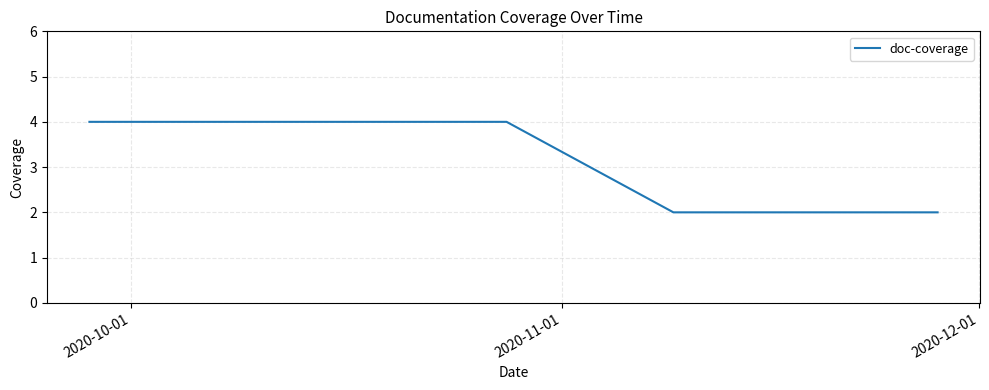

What is the greatest value displayed?

4